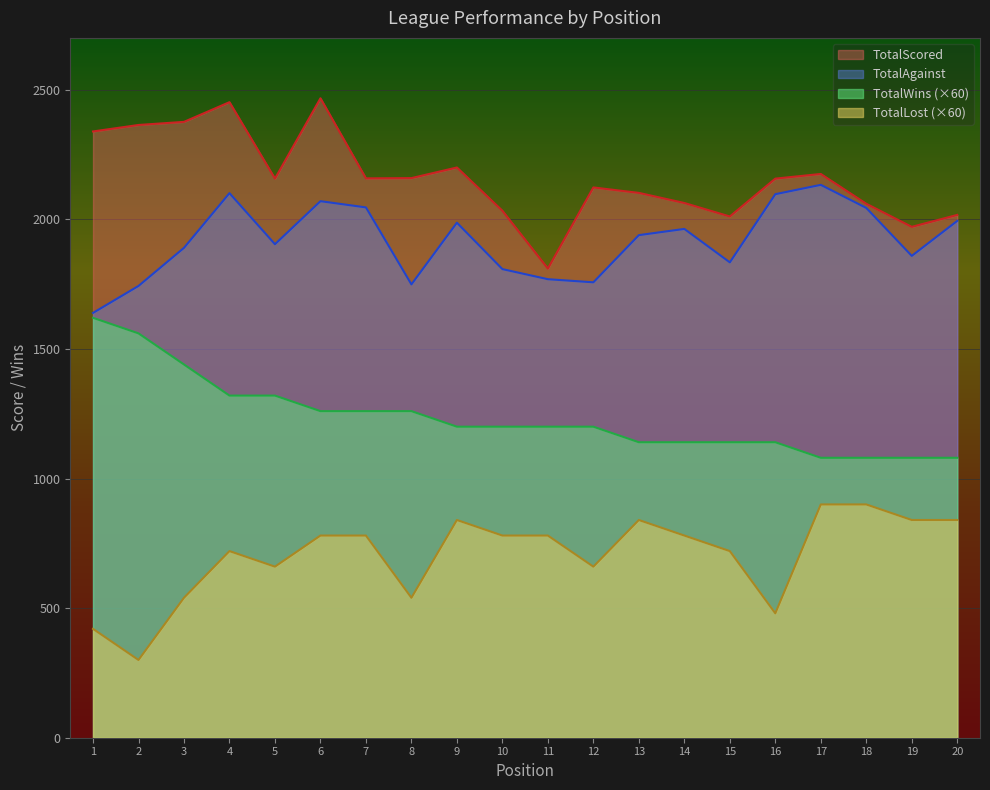

Reading left to right, list all the values displayed in this chart.

TotalWins: 1=1620	2=1560	3=1440	4=1320	5=1320	6=1260	7=1260	8=1260	9=1200	10=1200	11=1200	12=1200	13=1140	14=1140	15=1140	16=1140	17=1080	18=1080	19=1080	20=1080
TotalLost: 1=420	2=300	3=540	4=720	5=660	6=780	7=780	8=540	9=840	10=780	11=780	12=660	13=840	14=780	15=720	16=480	17=900	18=900	19=840	20=840
TotalScored: 1=2339	2=2364	3=2376	4=2452	5=2157	6=2467	7=2158	8=2159	9=2200	10=2033	11=1810	12=2123	13=2102	14=2063	15=2011	16=2157	17=2175	18=2060	19=1971	20=2017
TotalAgainst: 1=1639	2=1743	3=1890	4=2101	5=1904	6=2070	7=2046	8=1749	9=1987	10=1808	11=1769	12=1757	13=1939	14=1963	15=1834	16=2097	17=2133	18=2044	19=1859	20=1994